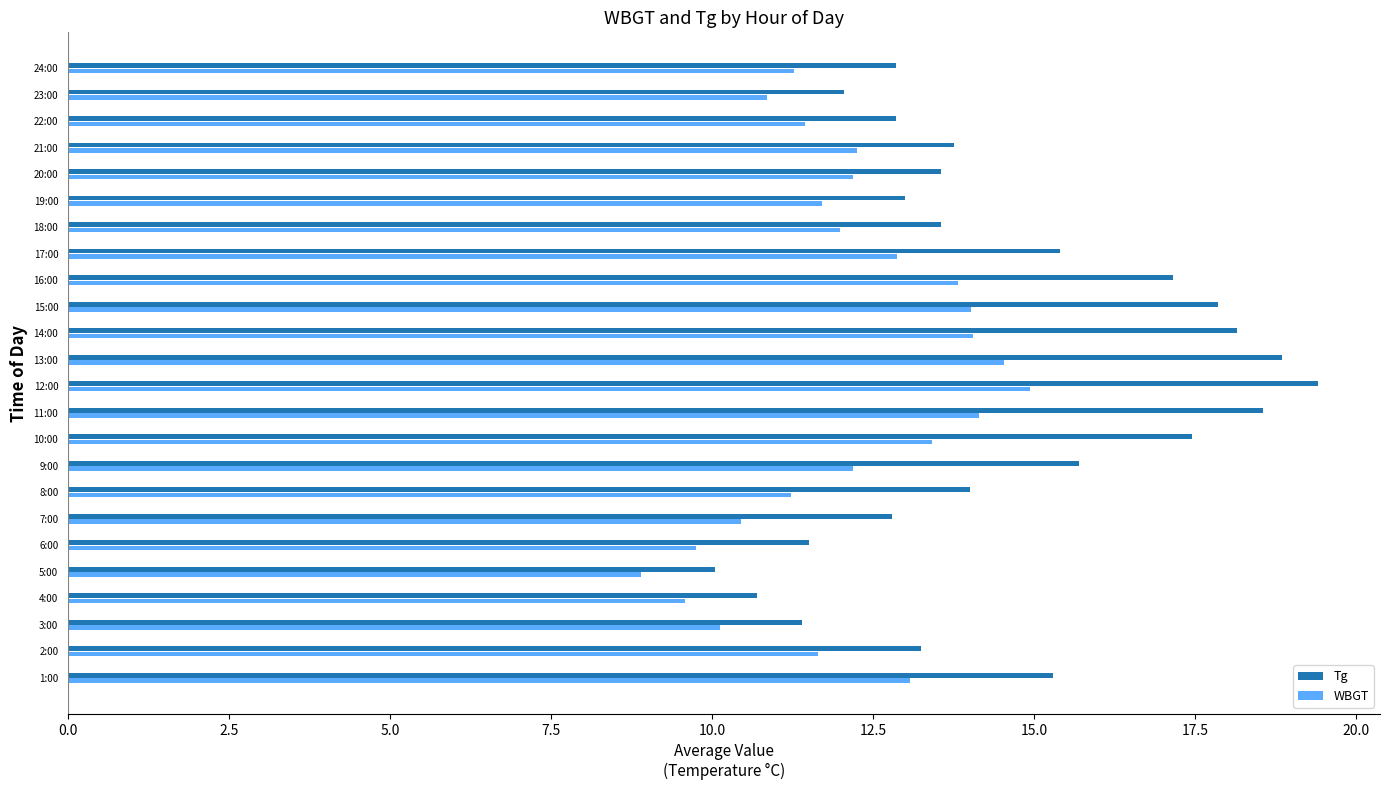

The WBGT series shows 9.6 at 4:00. True or false?

True